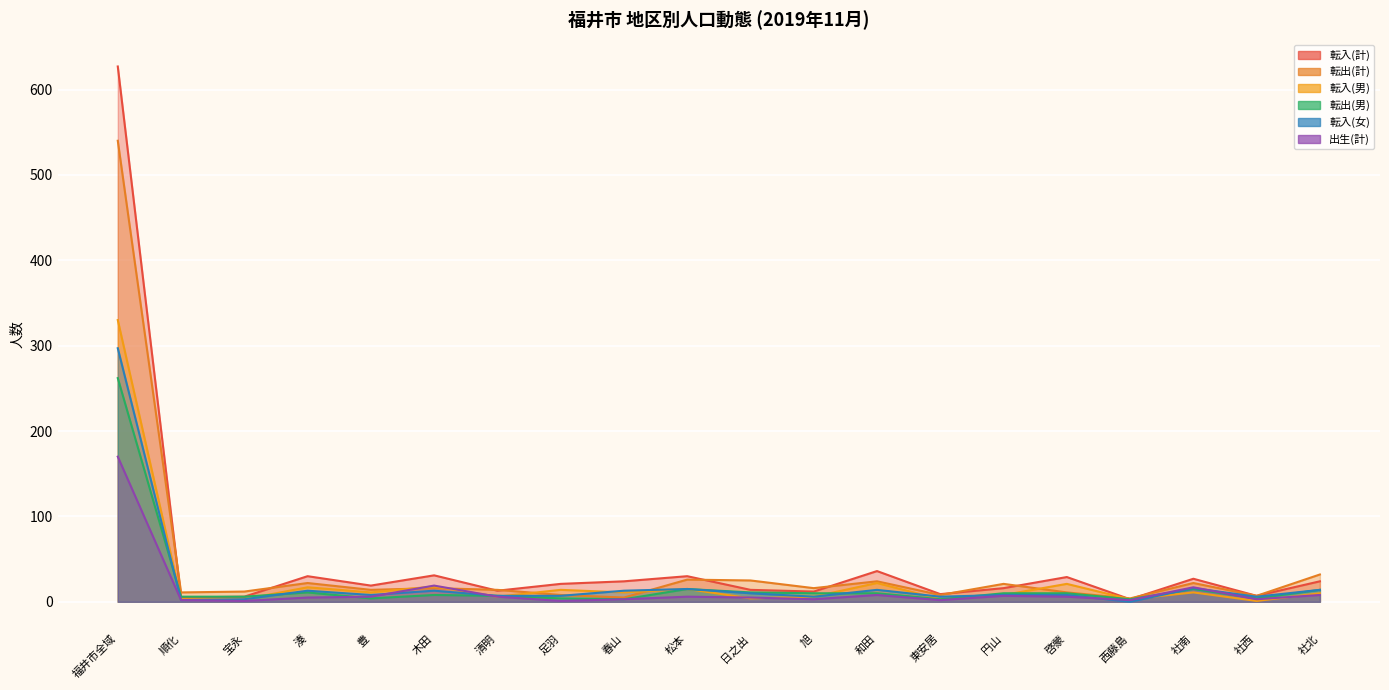

How many lines are shown in the chart?

6